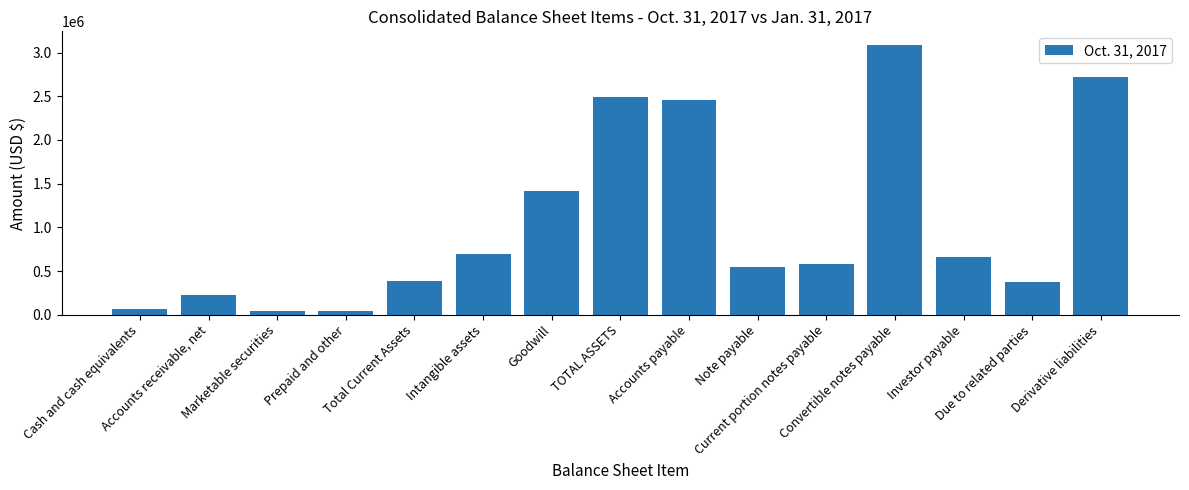

What is the difference between the values at Convertible notes payable and TOTAL ASSETS?

592167